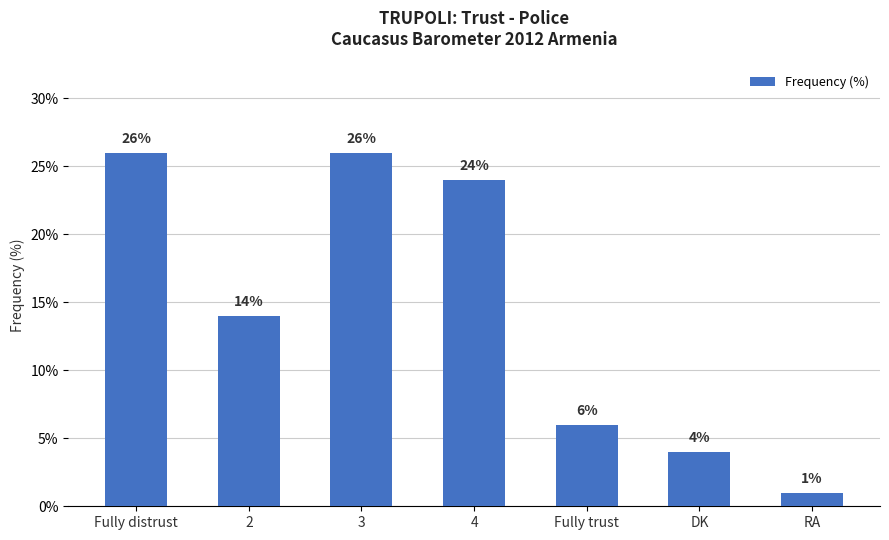

How many data points are less than 14?

3